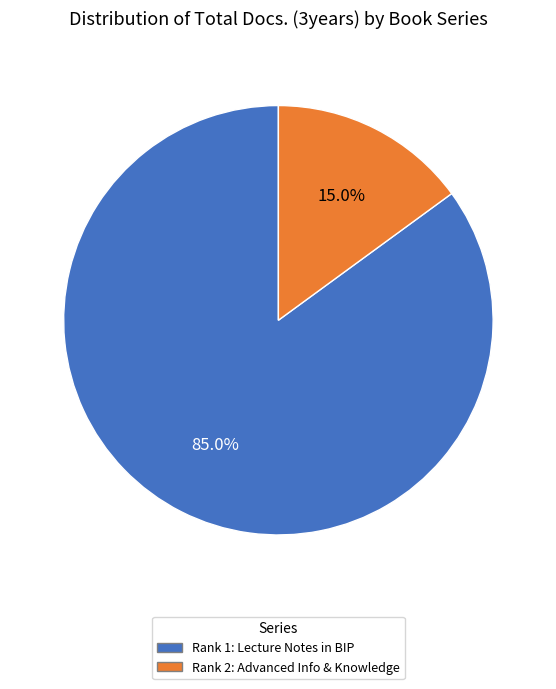

Is there a majority slice in this chart?

Yes